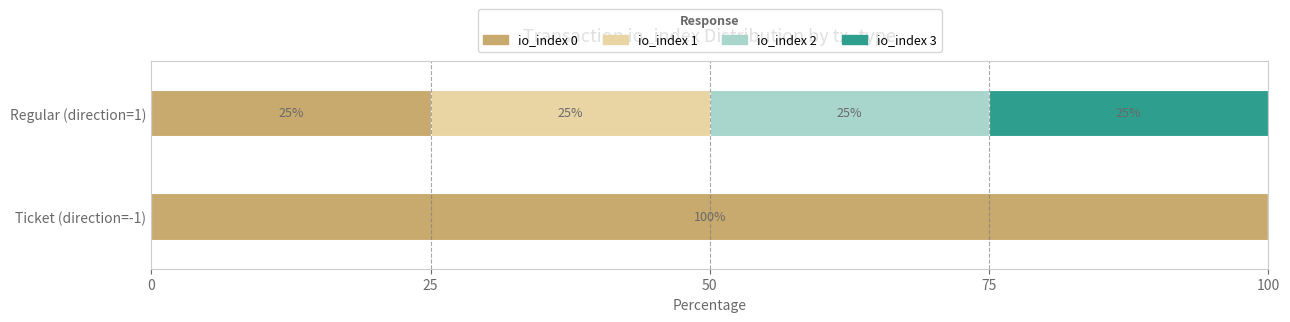

At which label is io_index 0 closest to 62?

Regular (direction=1)